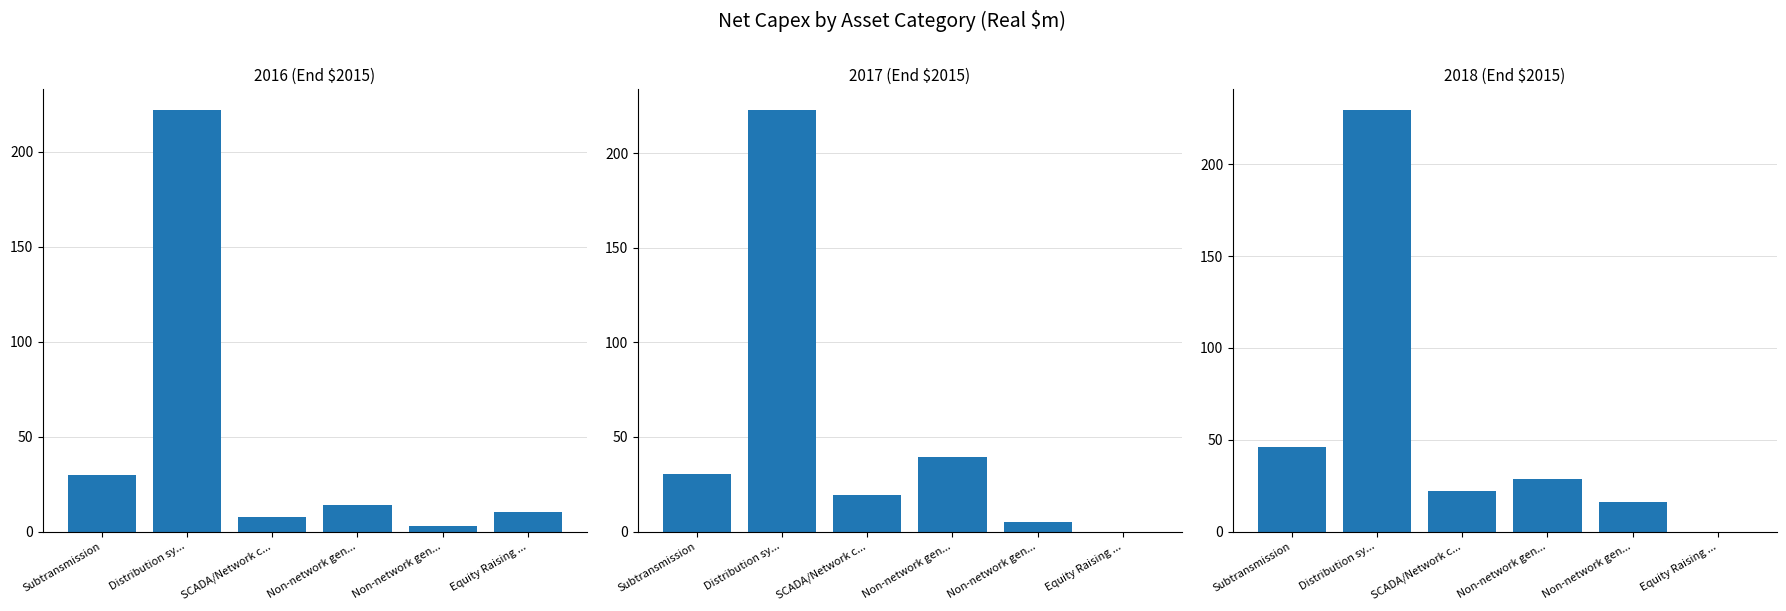

What is the spread (max minus min) of values at Equity Raising ...?

10.4